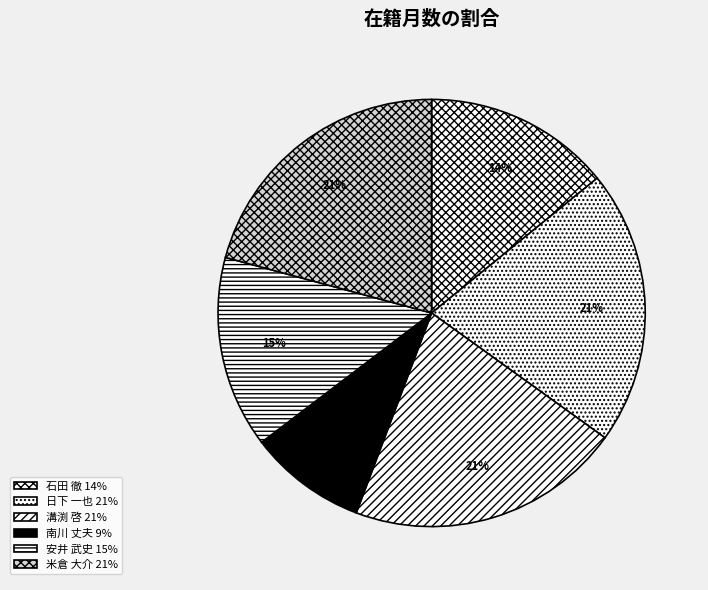

Does 南川 丈夫 represent more than half of the total?

No